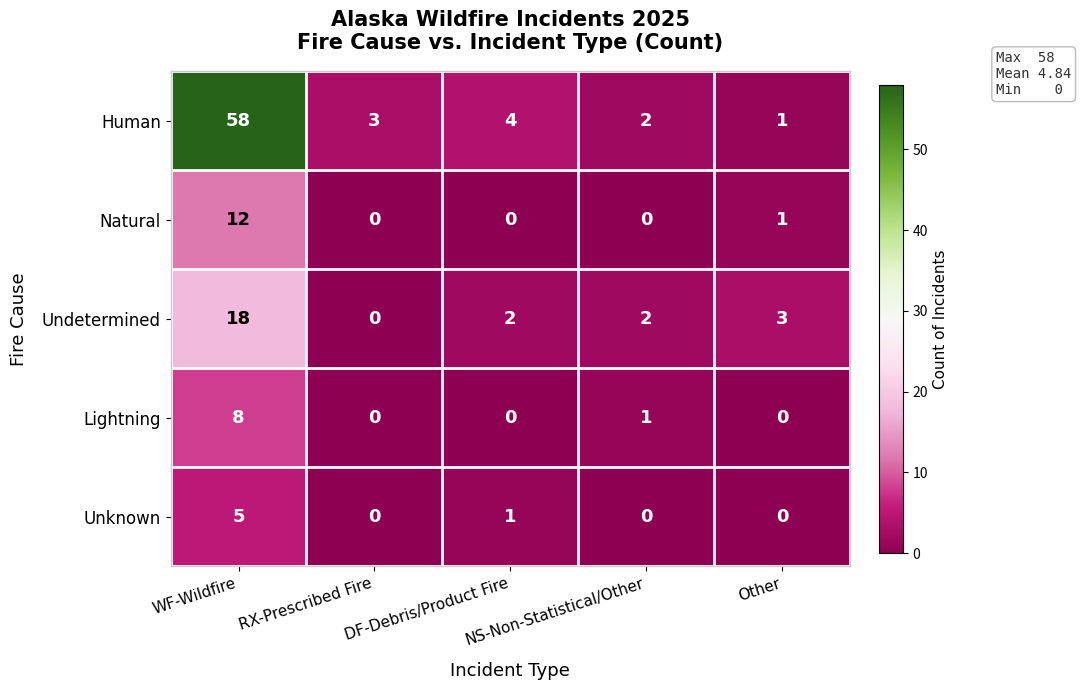

What is the difference between the highest and lowest values at Other?

3